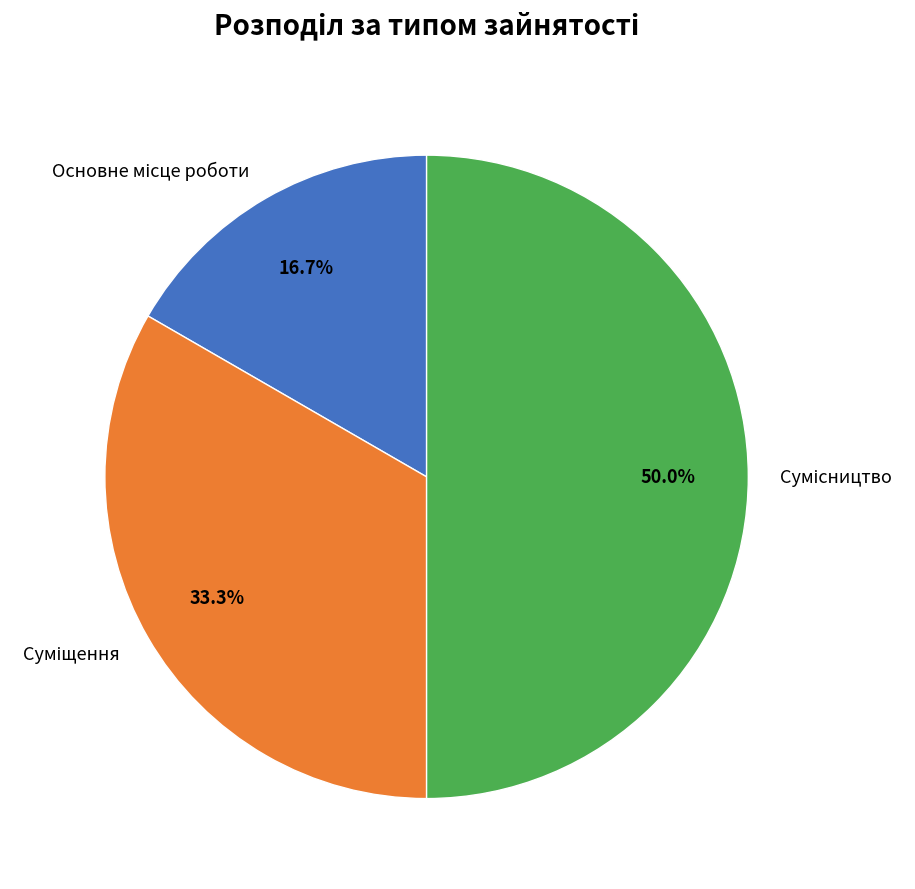

Is Суміщення the majority of the pie?

No